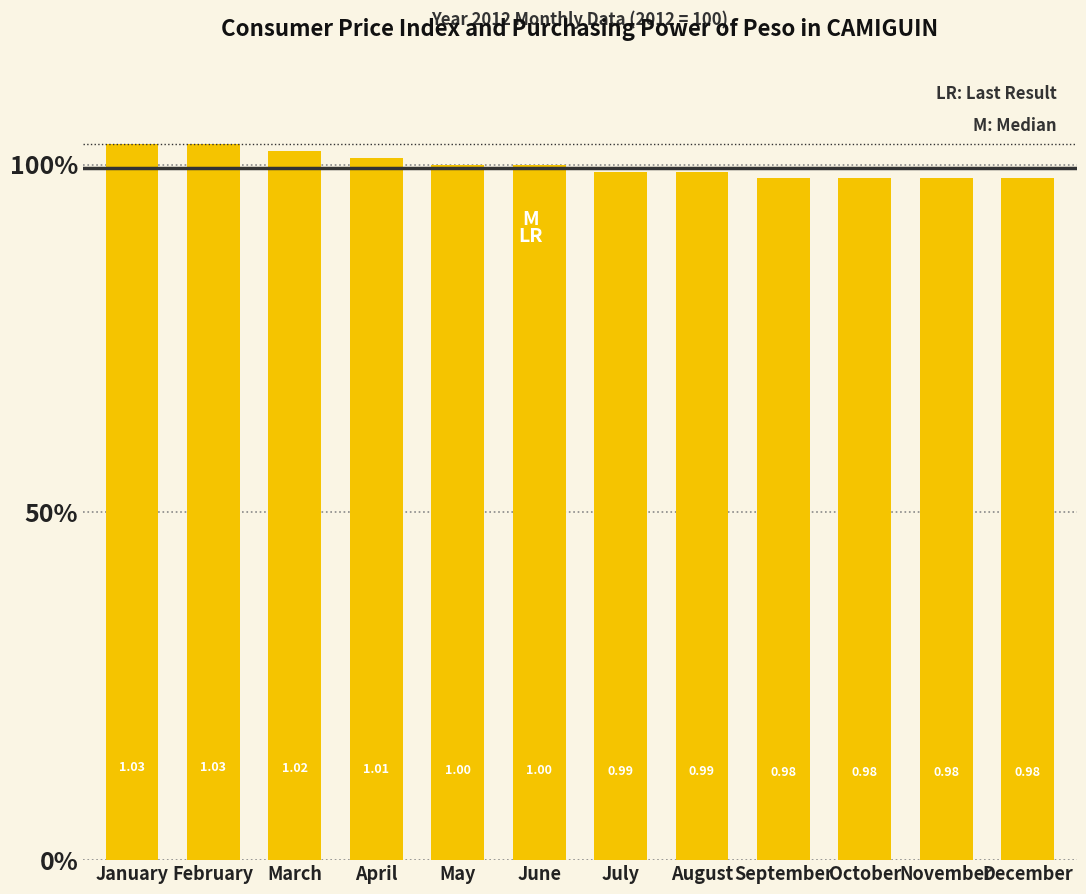

Is it true that the value at August is 1.0?

True